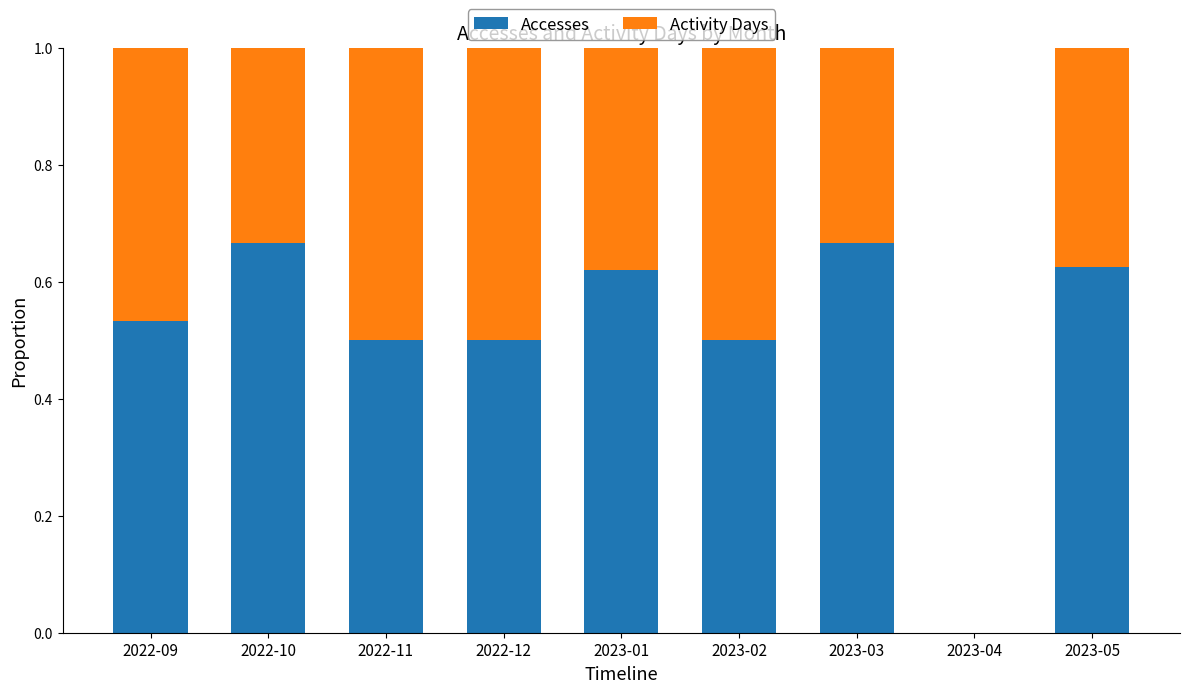

What is the sum of all Accesses values?

4.6